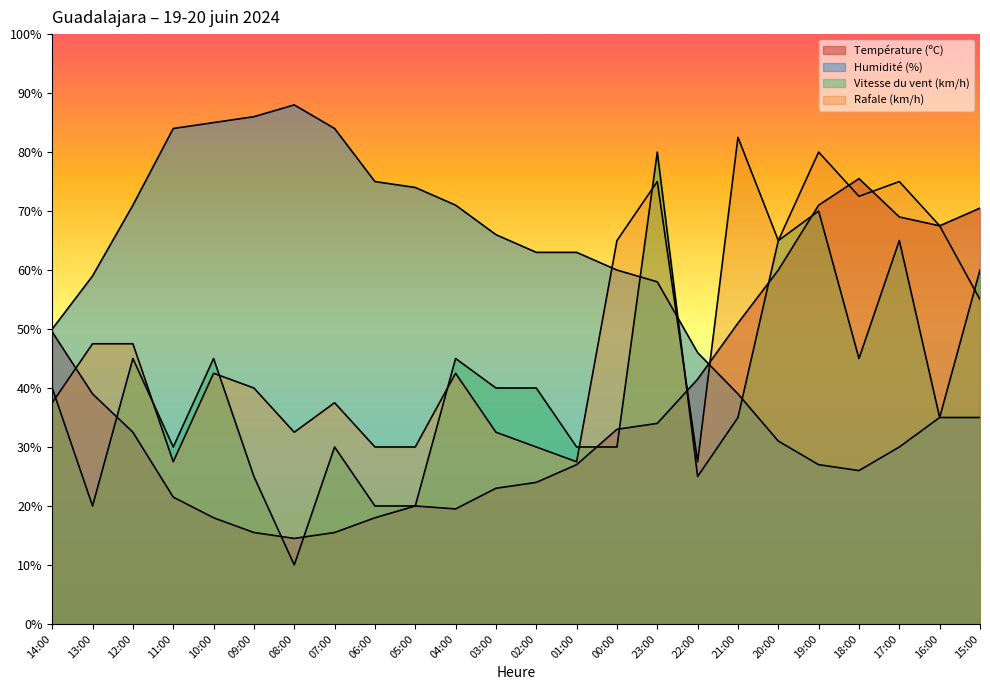

What is the sum of the Vitesse du vent (km/h) values at 22:00 and 12:00?

70.0